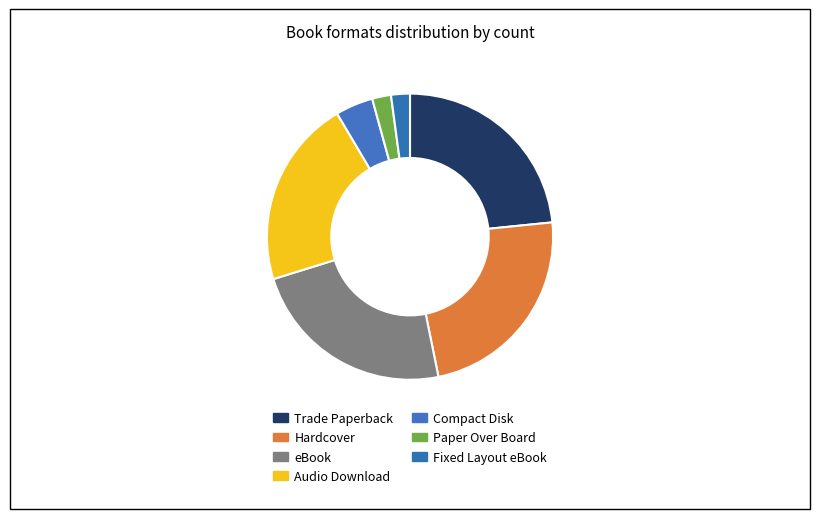

Is it true that Paper Over Board is 1% of the pie?

False